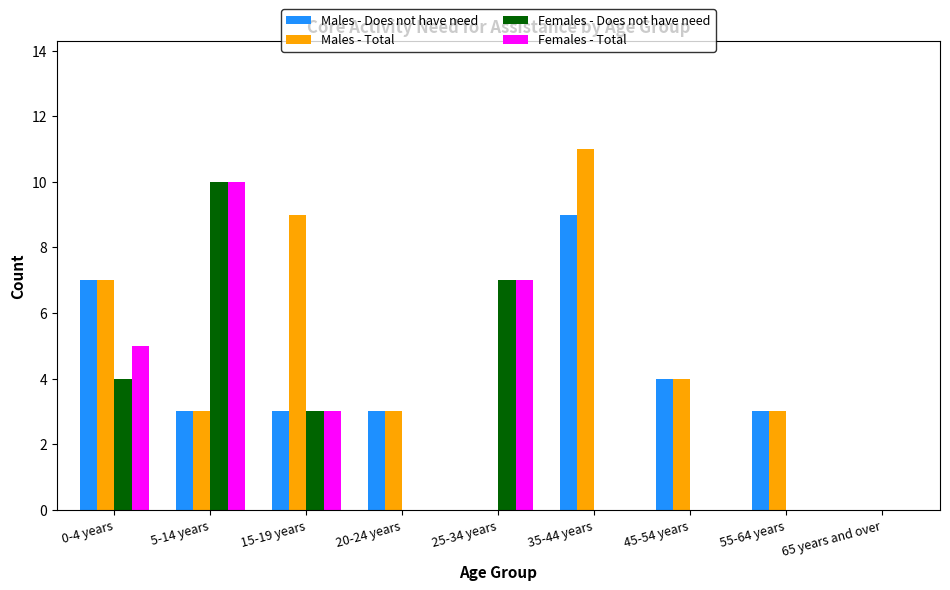

Reading left to right, what are all the values shown in this chart?

Males - Does not have need: 7	3	3	3	0	9	4	3	0
Males - Total: 7	3	9	3	0	11	4	3	0
Females - Does not have need: 4	10	3	0	7	0	0	0	0
Females - Total: 5	10	3	0	7	0	0	0	0